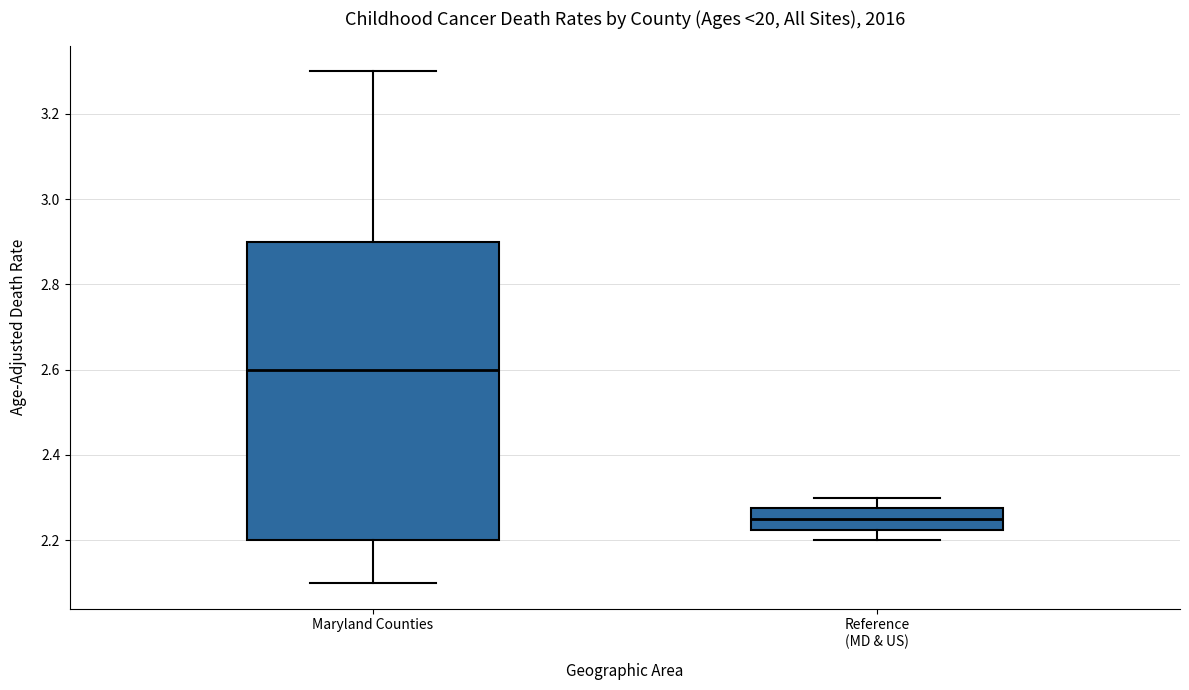

Which box's median line is the lowest?

Reference (MD & US)